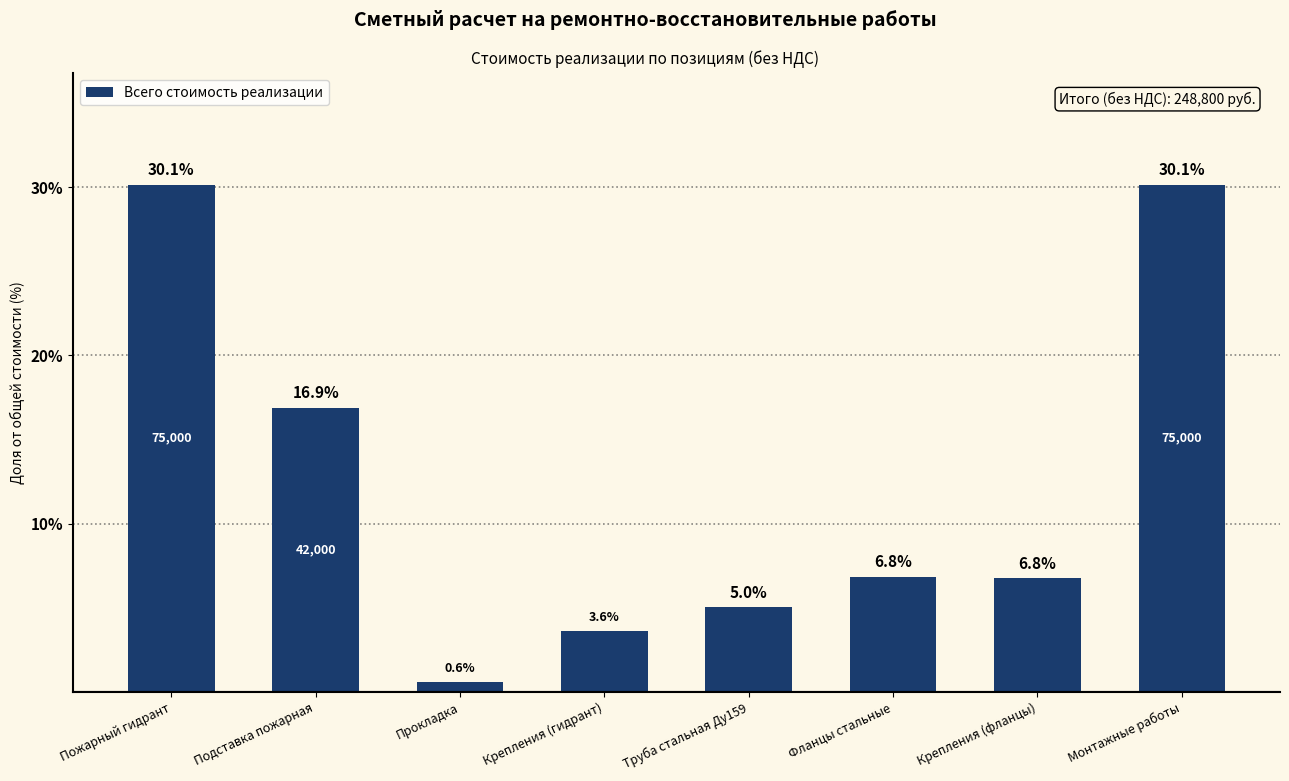

What is the change in value from Подставка пожарная to Труба стальная Ду159?

-11.9